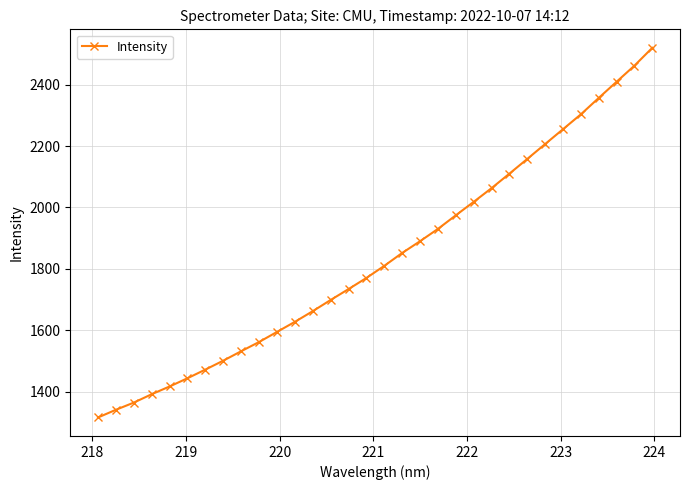

What is the value of the 12th point from the left?

1627.2